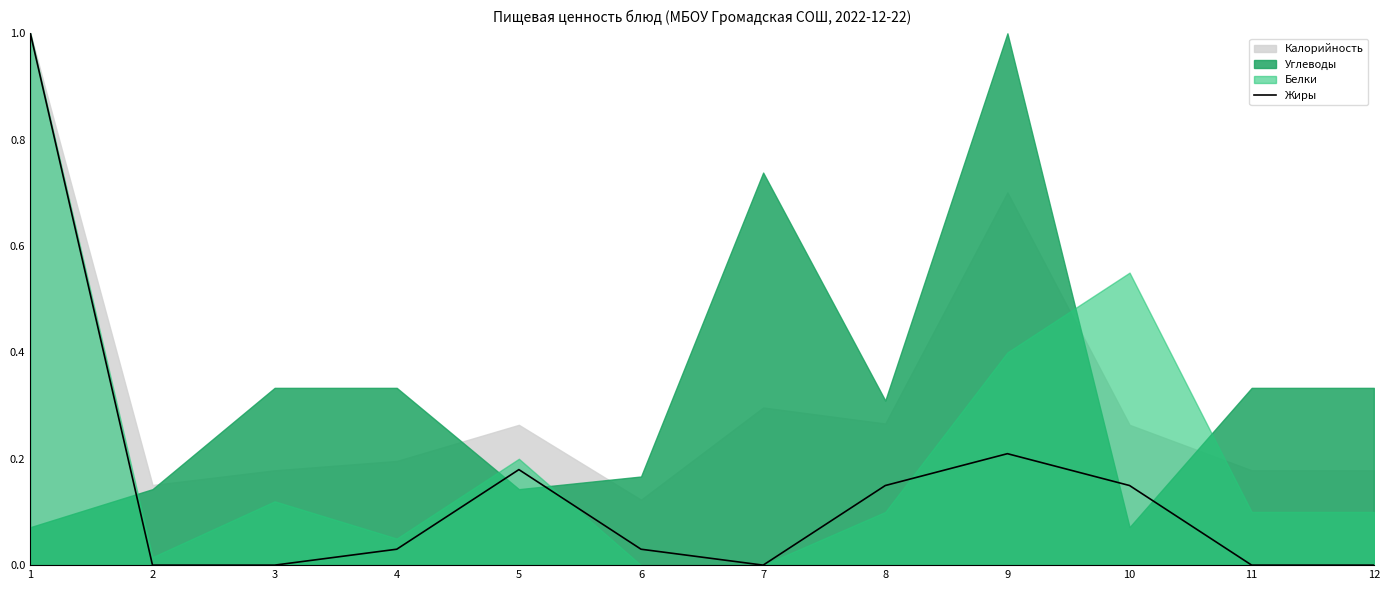

Between 5 and 10, which is larger?

5